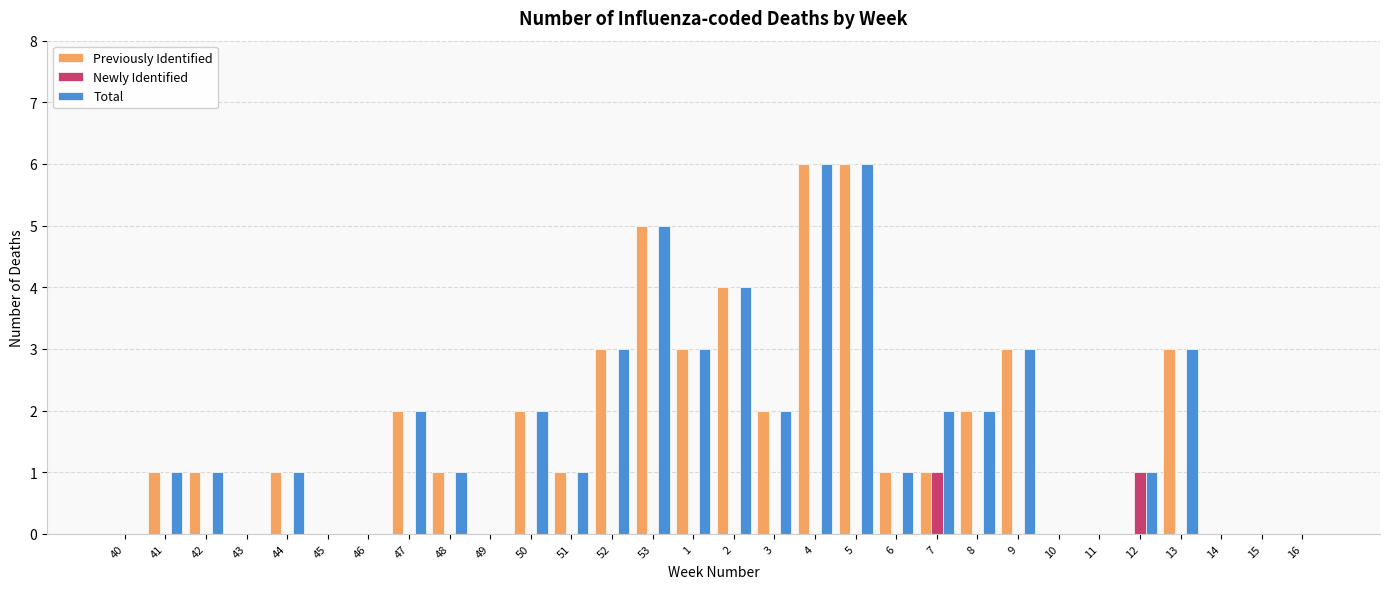

What is the difference between the Total values at 3 and 11?

2